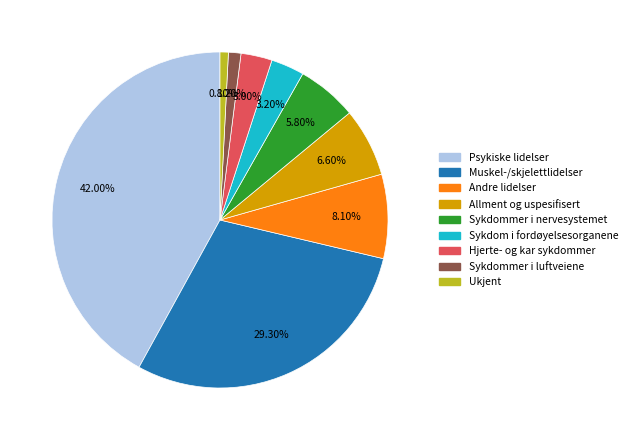

Approximately how many times larger is the value at Psykiske lidelser compared to Sykdommer i nervesystemet?

7.2